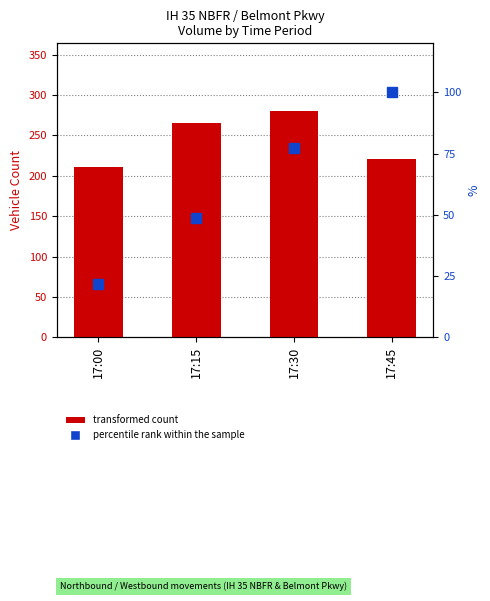

What is the spread (max minus min) of values at 17:15?

216.3